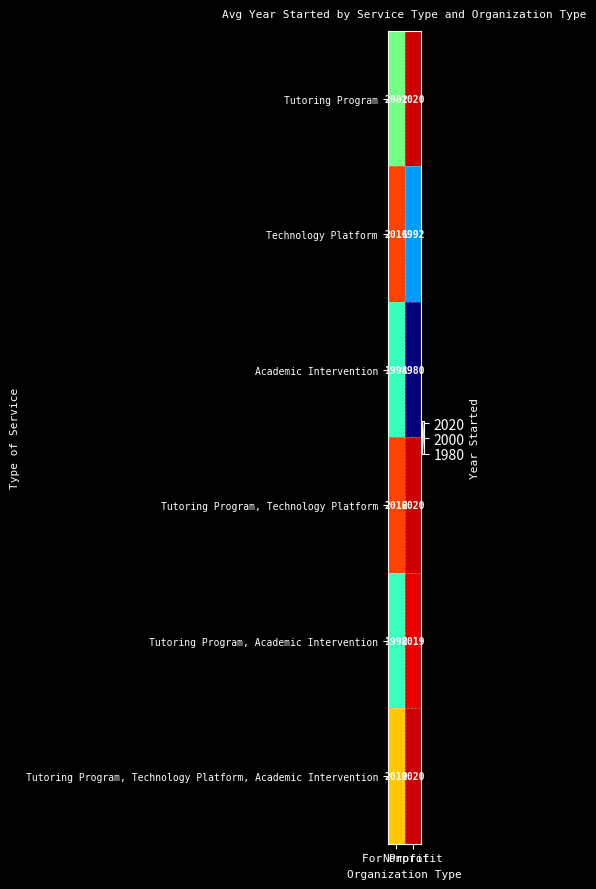

Count the number of categories in the chart.

2